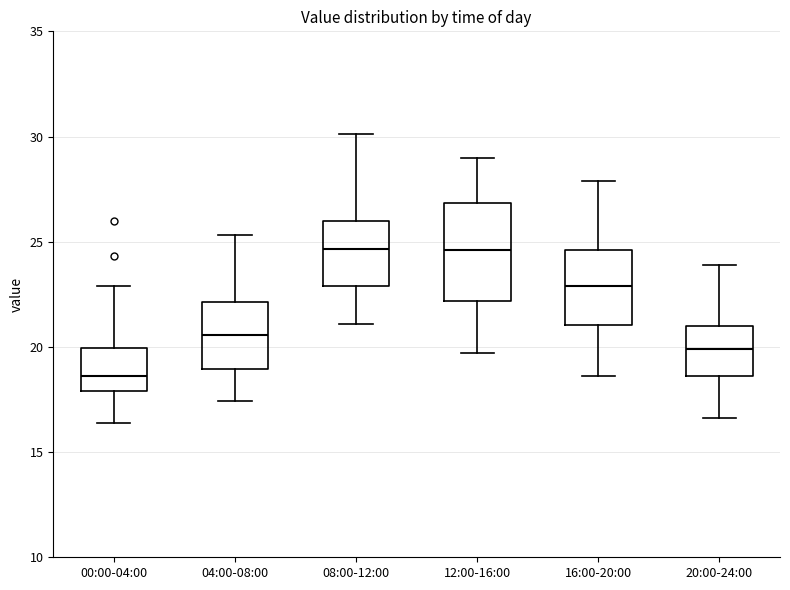

Comparing the boxes themselves (not the whiskers), which one is the tallest?

12:00-16:00